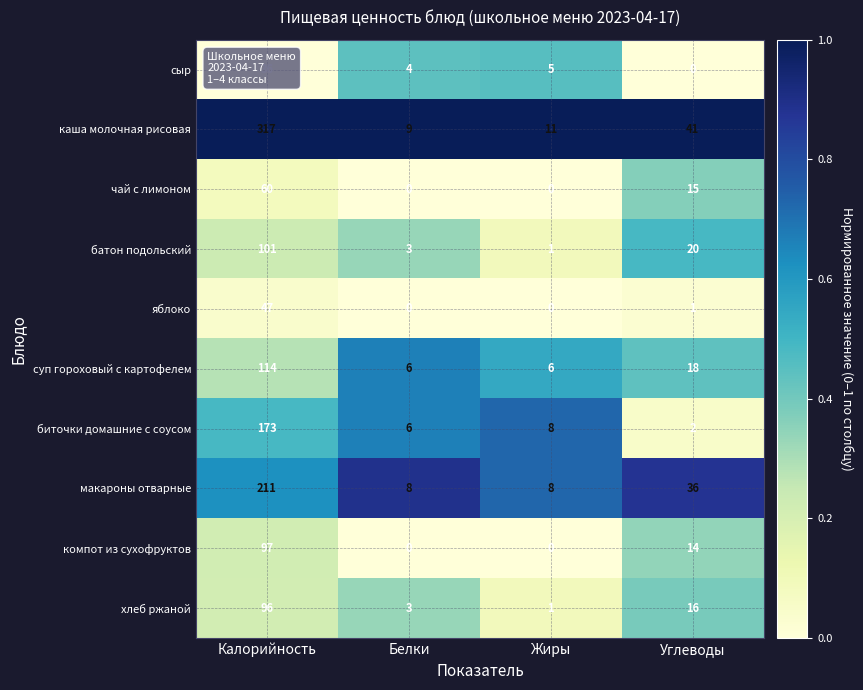

What is the total value across all series at Углеводы?

163